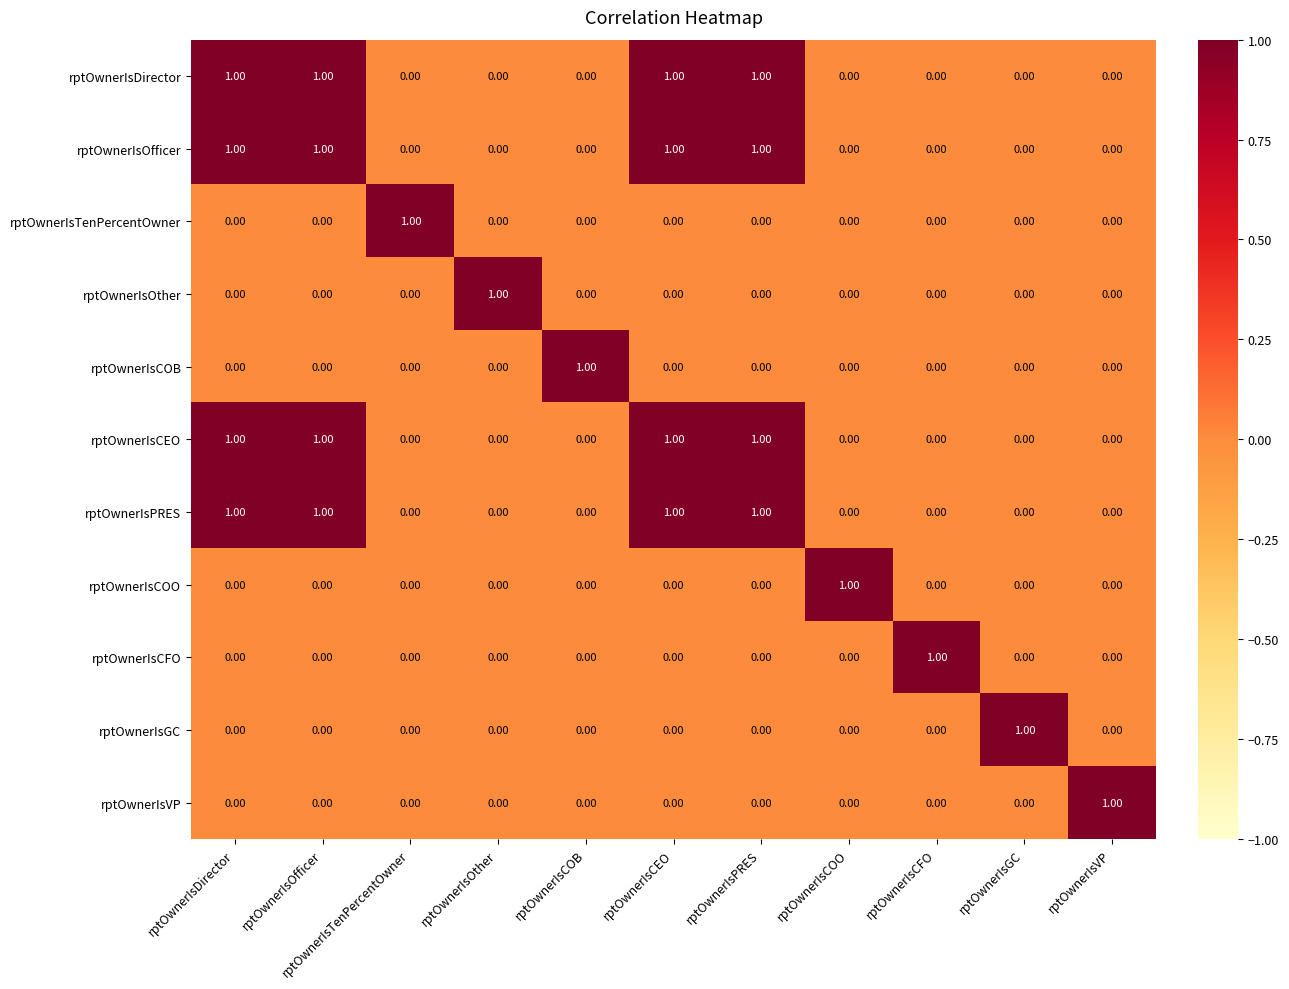

Is the value of rptOwnerIsDirector at rptOwnerIsDirector greater than the value of rptOwnerIsOther at rptOwnerIsCEO?

Yes